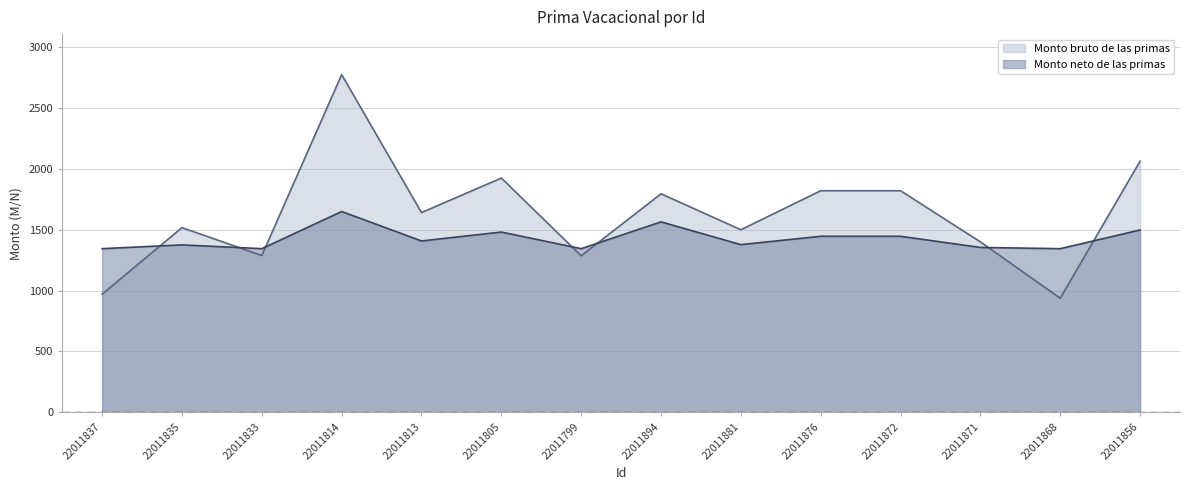

Between which two adjacent categories do Monto neto de las primas and Monto bruto de las primas first intersect?

22011837 and 22011835